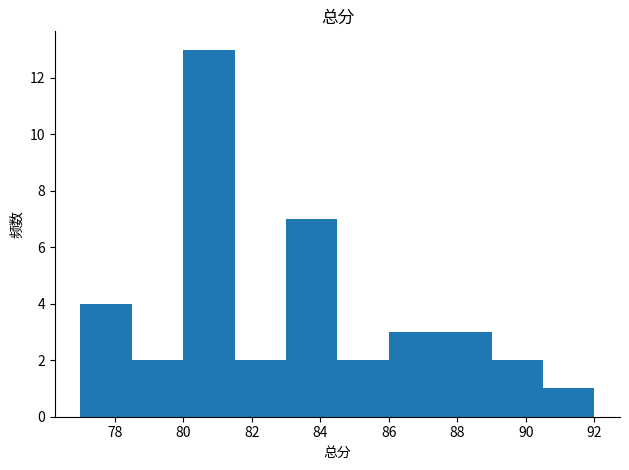

How tall is the bar that spans 77.0 to 78.5 on the x-axis? Neither the bar edges nor the heights are printed on the chart, so give them approximately, as read against the axes.

4